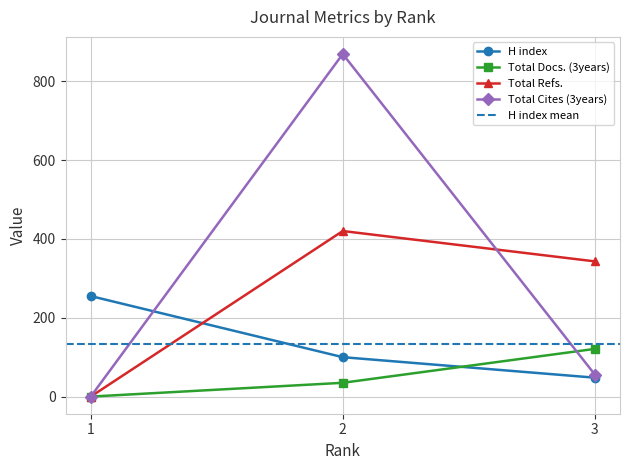

Rank the series at 2 from lowest to highest value.

Total Docs. (3years), H index, Total Refs., Total Cites (3years)